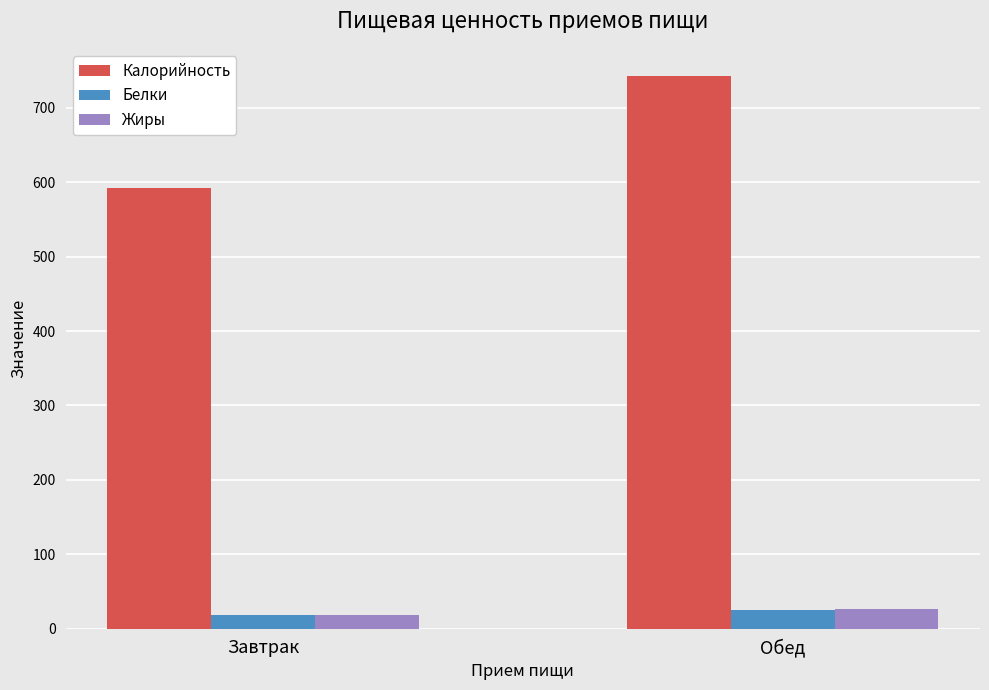

Which series has the widest spread of values?

Калорийность